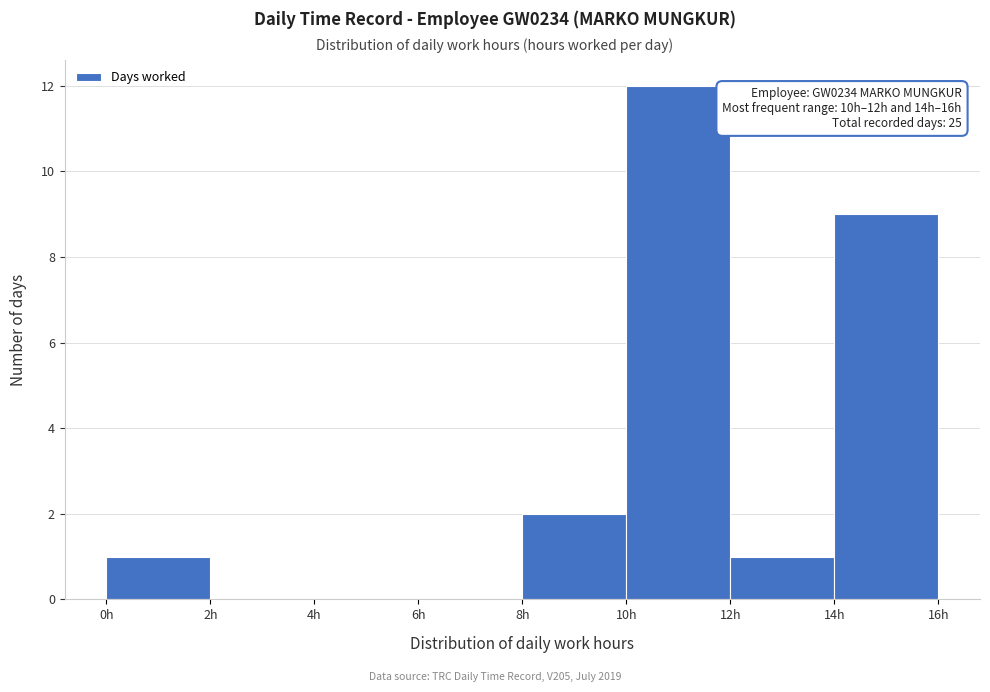

Which range on the x-axis has the tallest bar?

10 to 12